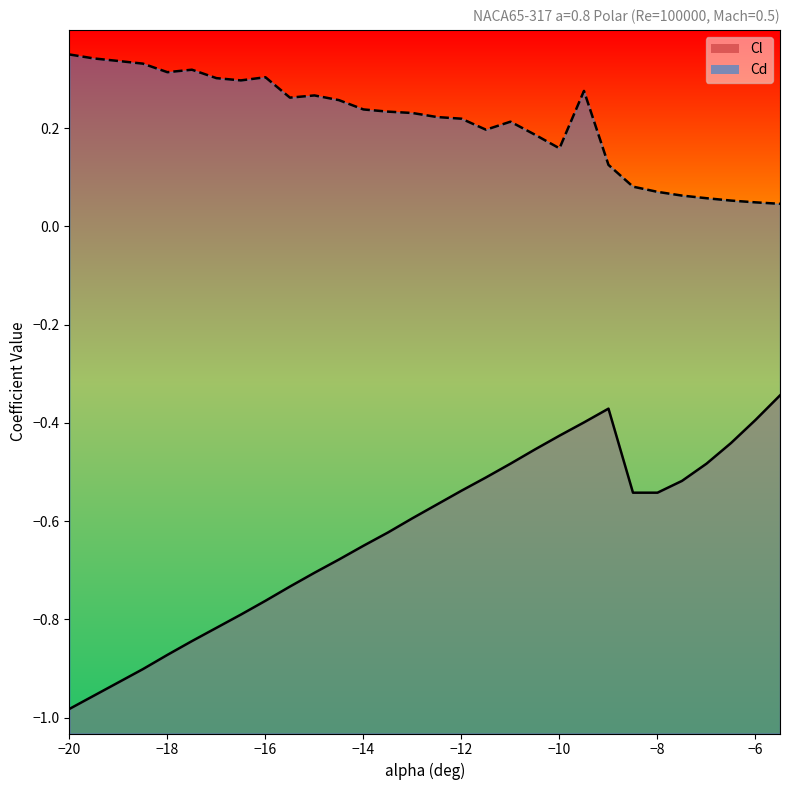

True or false: Cl and Cd cross at least once.

False